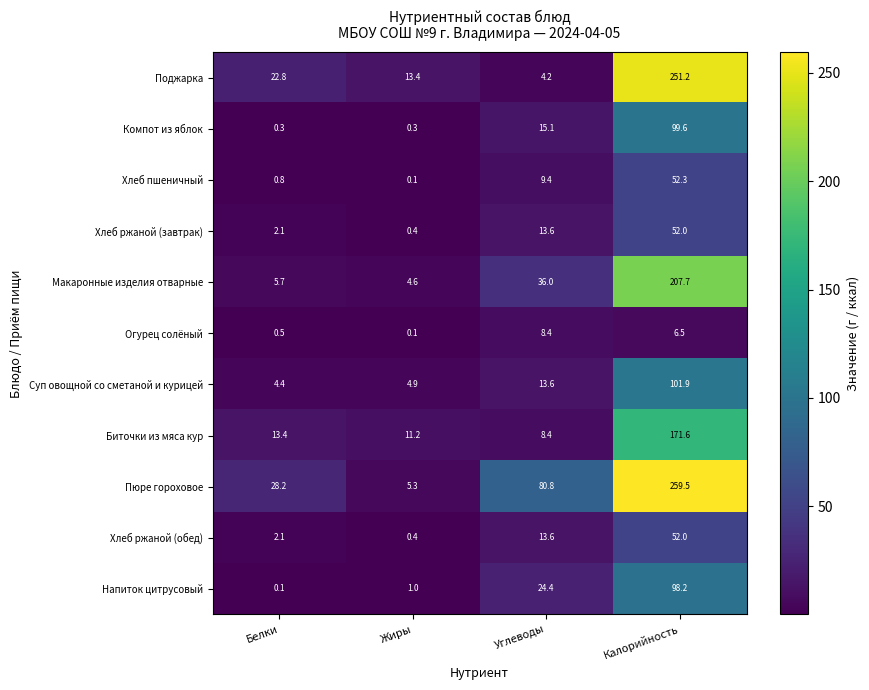

What is the difference between the maximum and minimum values in the Хлеб ржаной (завтрак) series?

51.6